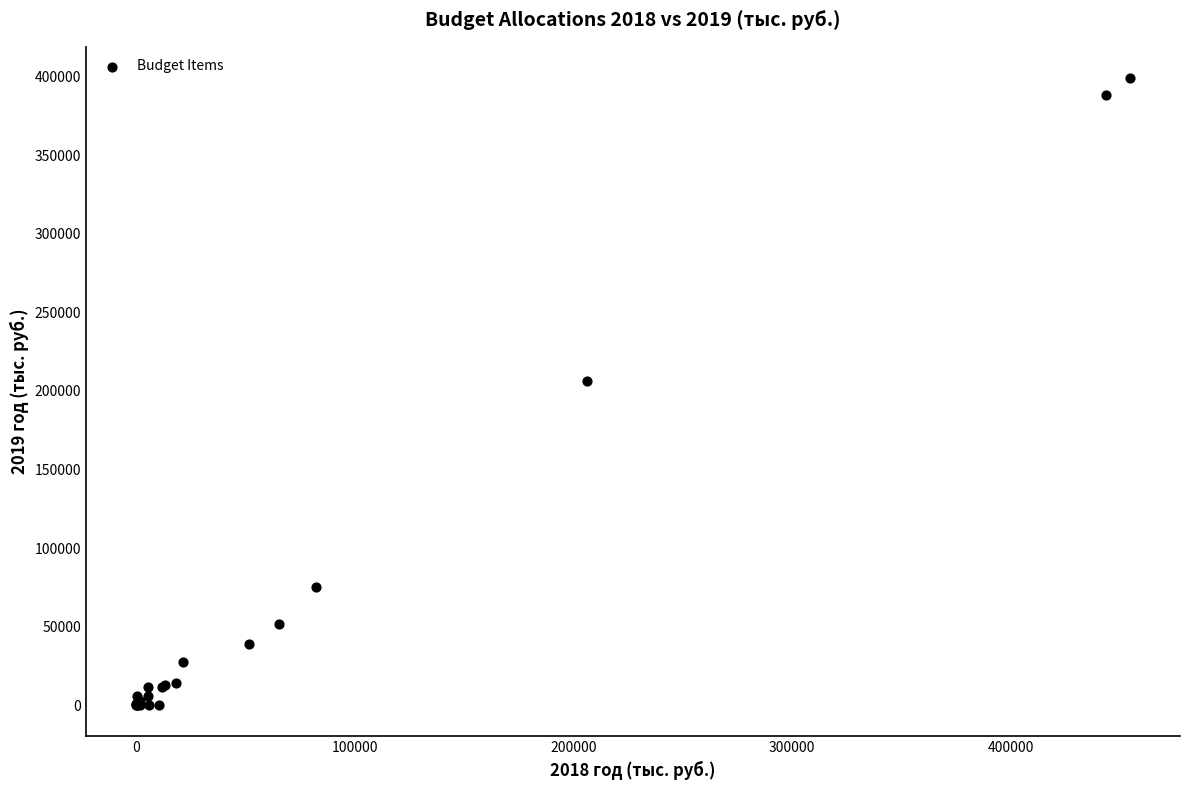

What Y value in the scatter plot is closest to 199565?

206570.8